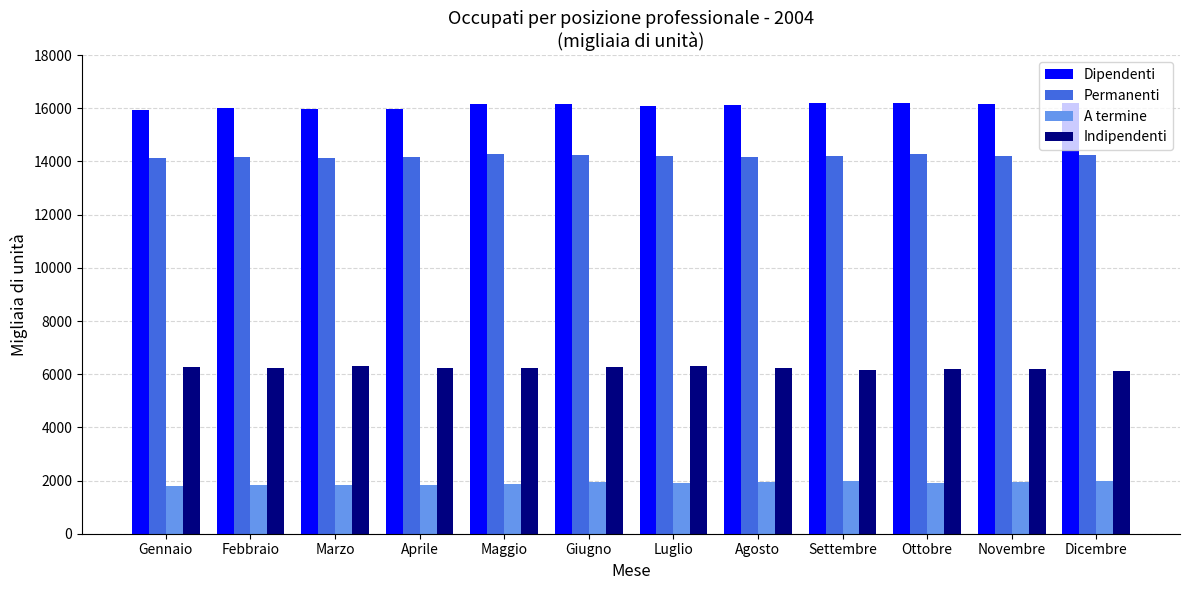

What is the smallest value displayed?

1804.9